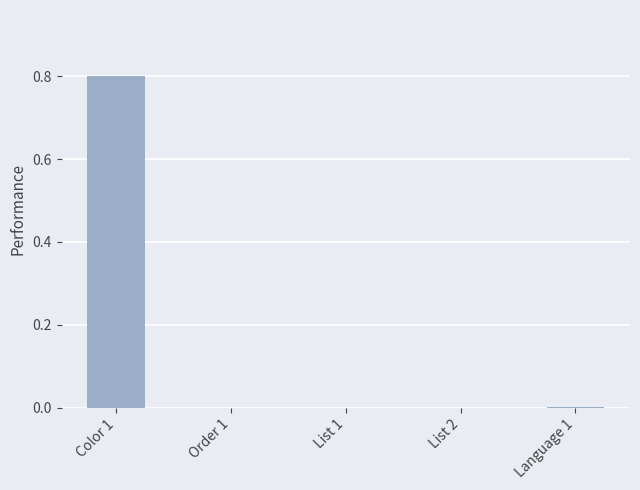

How many categories are shown in the chart?

5